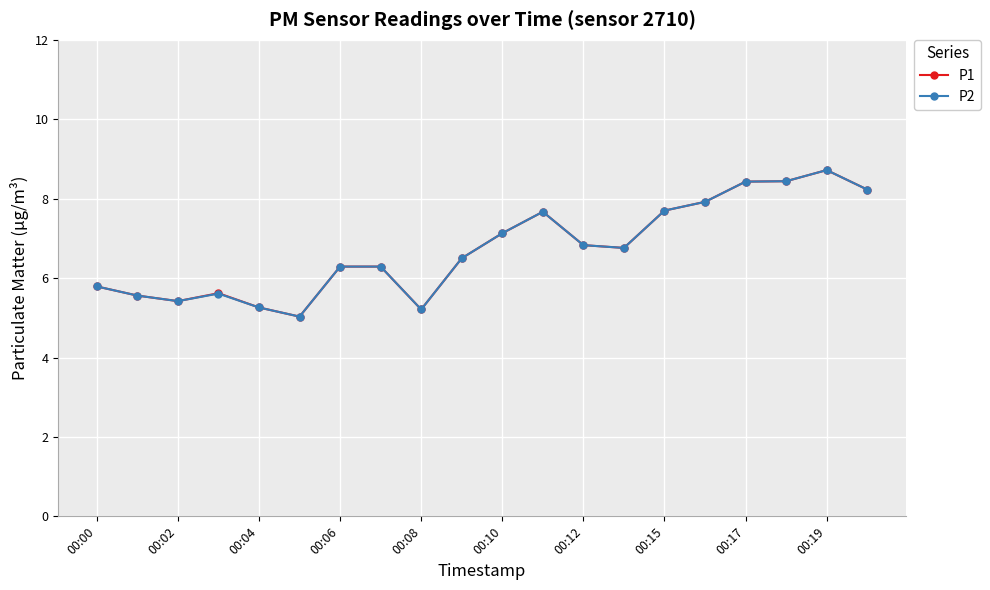

At how many categories does at least one series exceed 6?

13